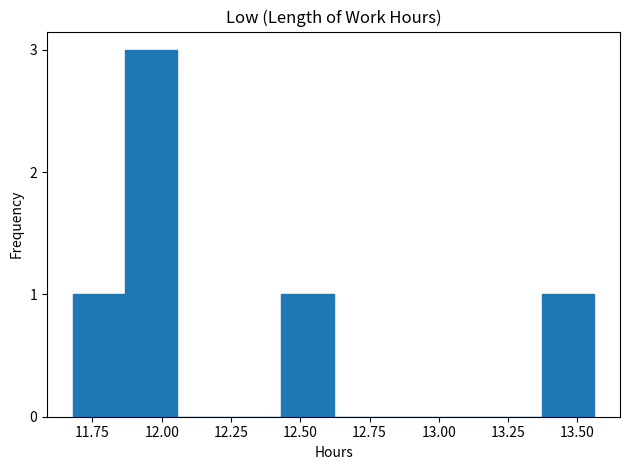

Read against the x-axis, roughly where is the centre of the tallest bar?

11.95